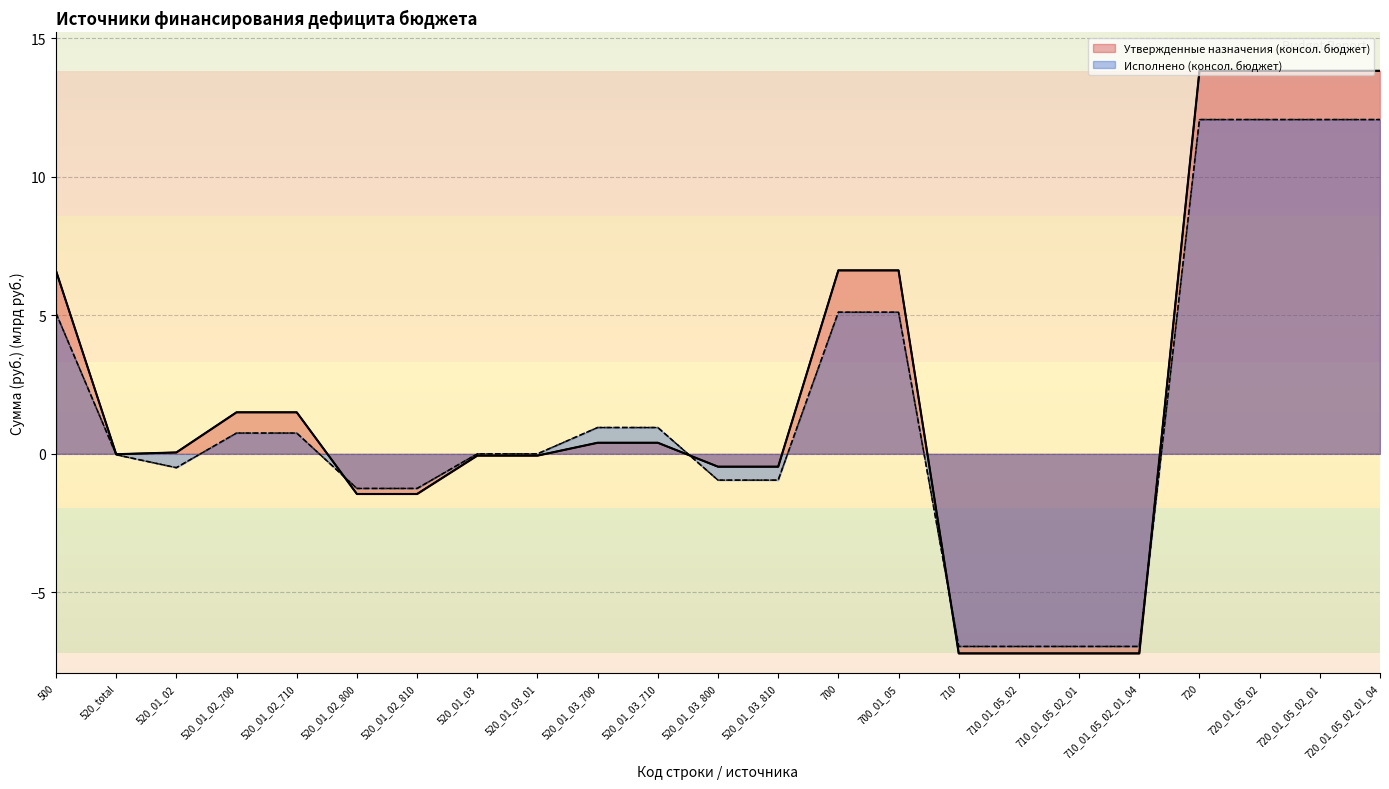

How many lines are shown in the chart?

2